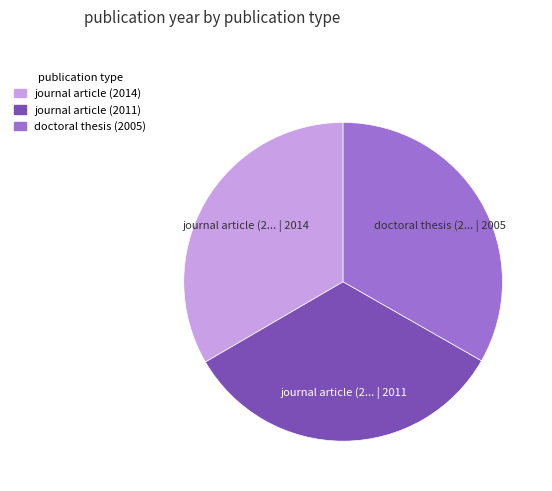

Approximately how many times larger is the value at doctoral thesis (2005) compared to journal article (2011)?

1.0